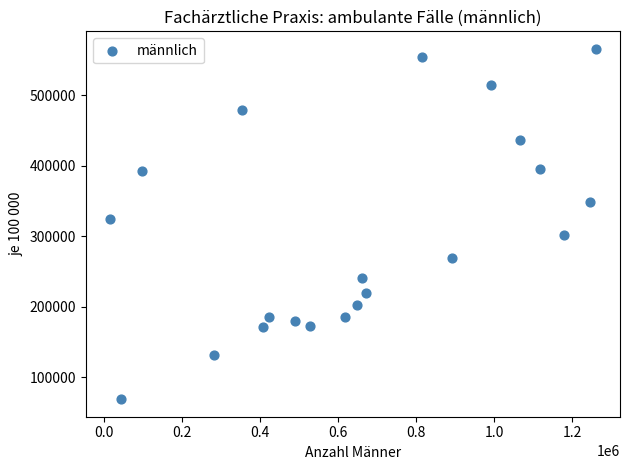

What Y value in the scatter plot is closest to 317323?

323870